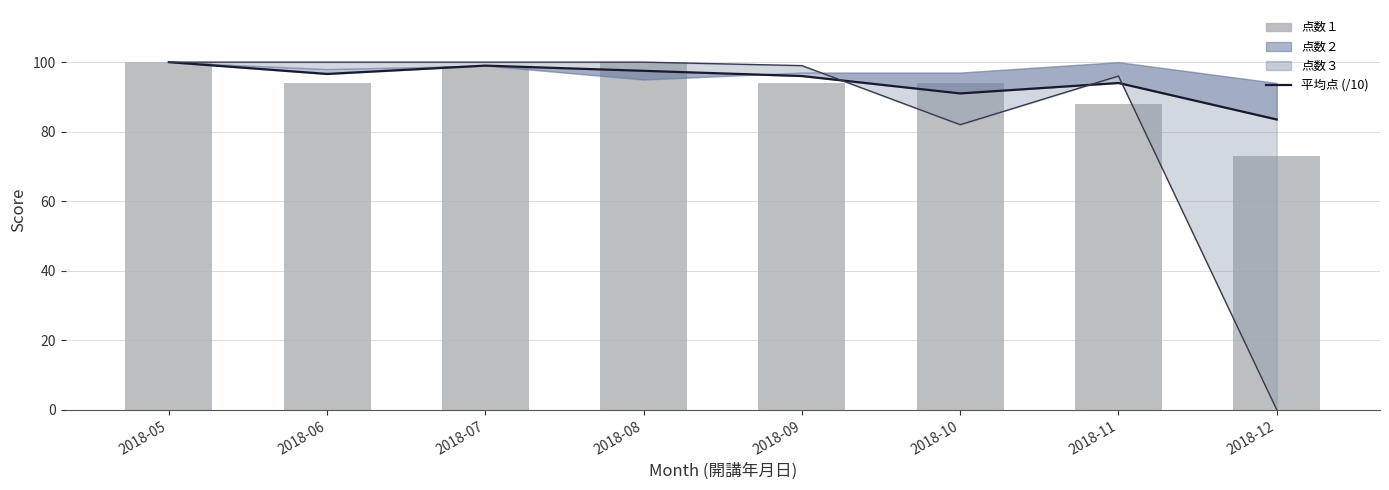

Rank the categories by 平均点 (/10) value from lowest to highest.

2018-12, 2018-10, 2018-11, 2018-09, 2018-06, 2018-08, 2018-07, 2018-05